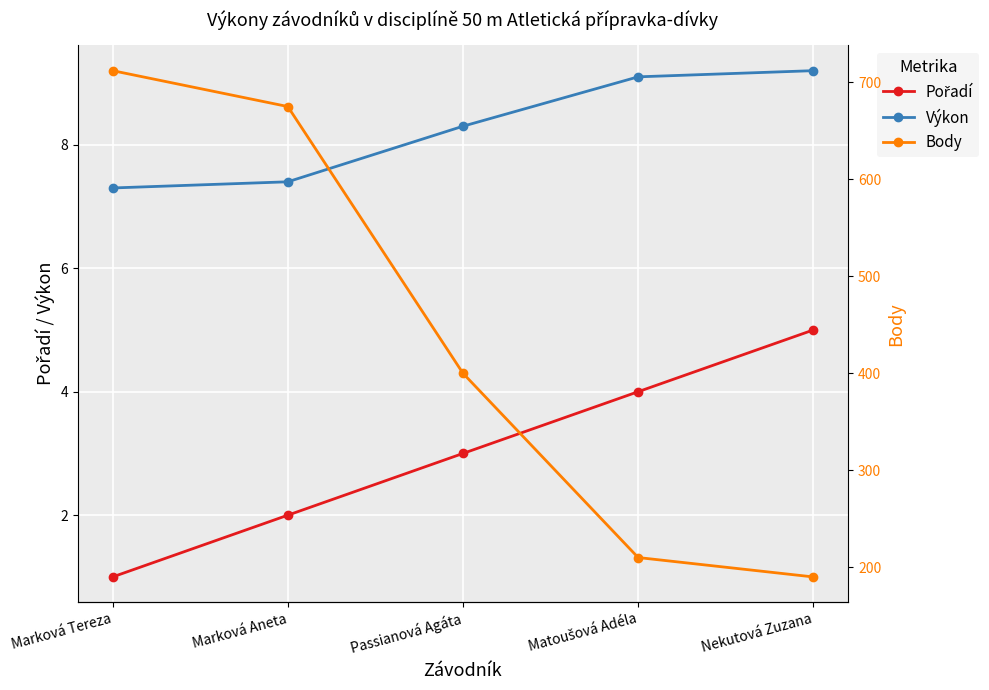

What is the maximum value for Výkon?

9.2